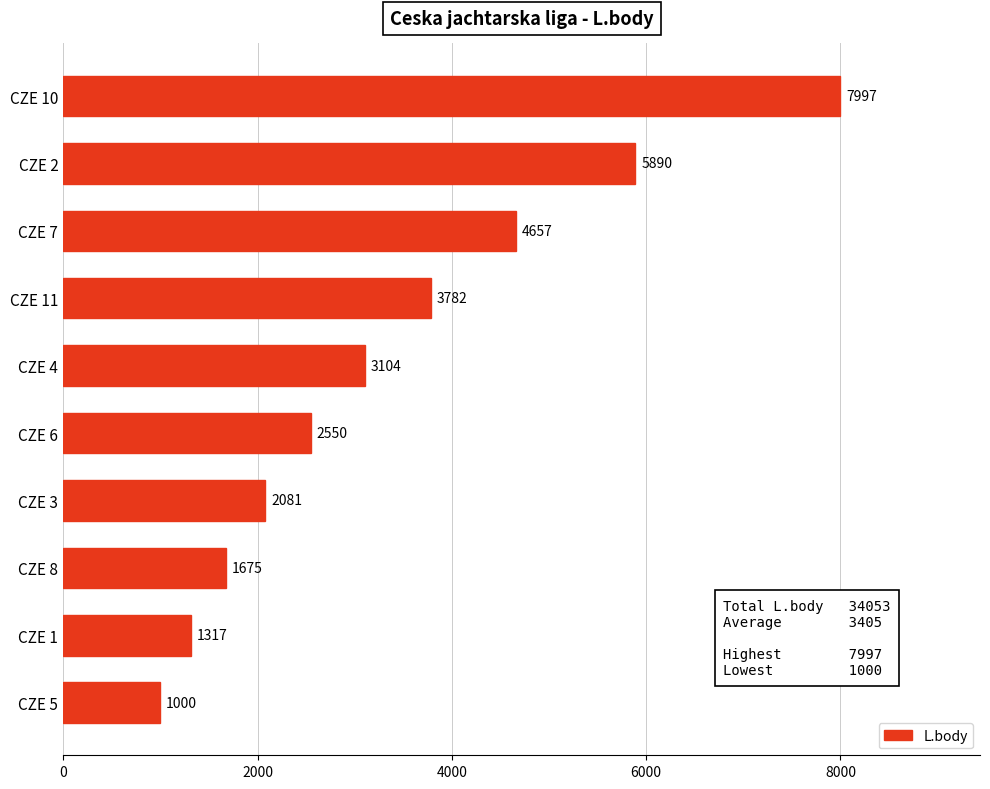

How many data points are less than 3104?

5